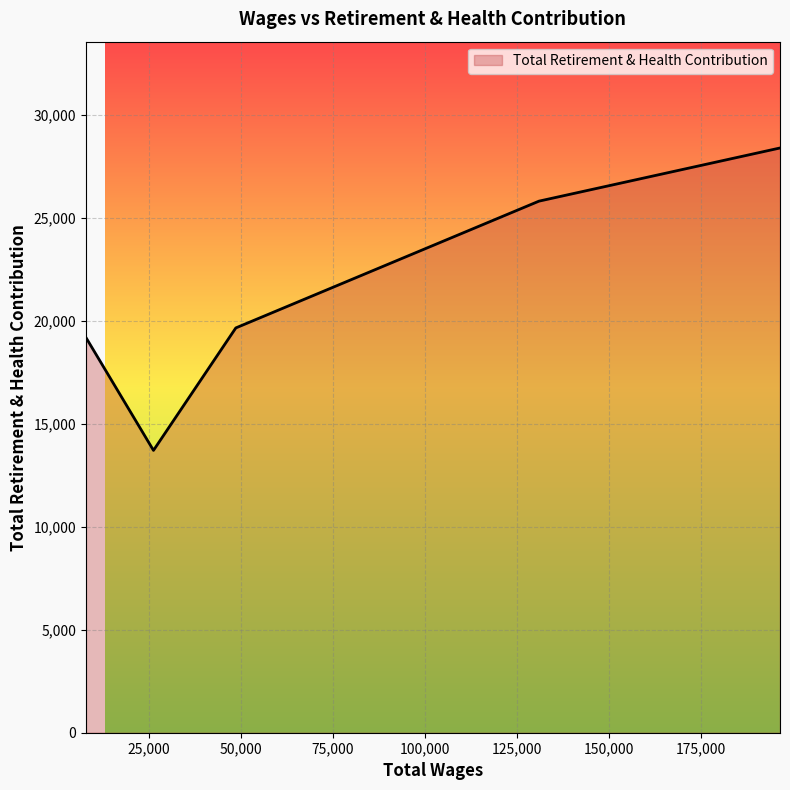

What is the minimum value shown in the chart?

13705.0